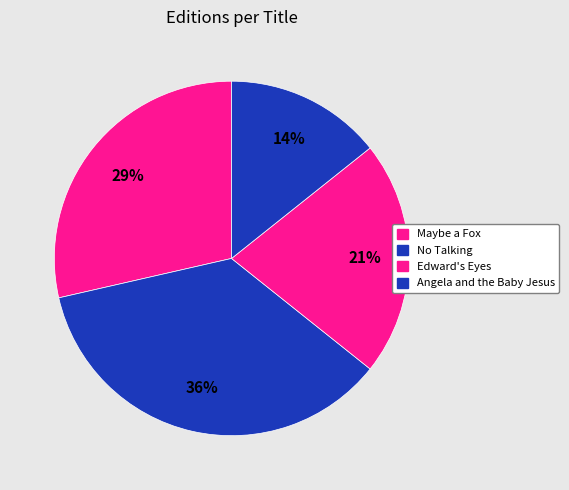

Which slice is the largest?

No Talking